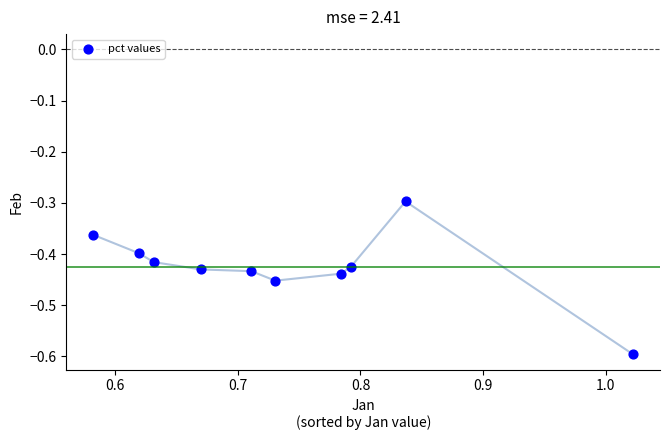

What is the average X value?

0.7